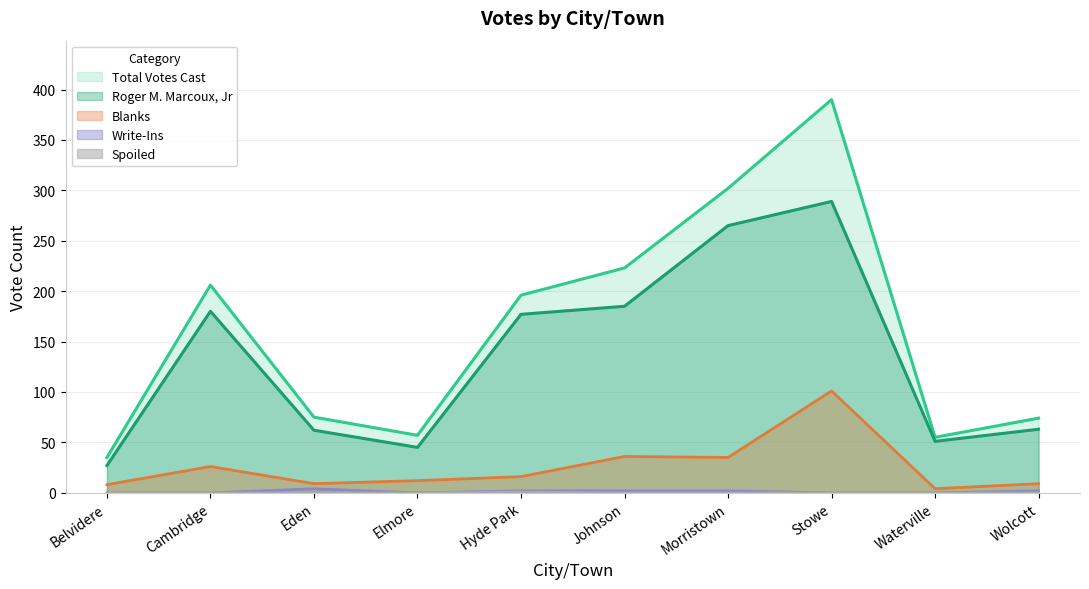

What is the sum of the Total Votes Cast values at Cambridge and Eden?

281